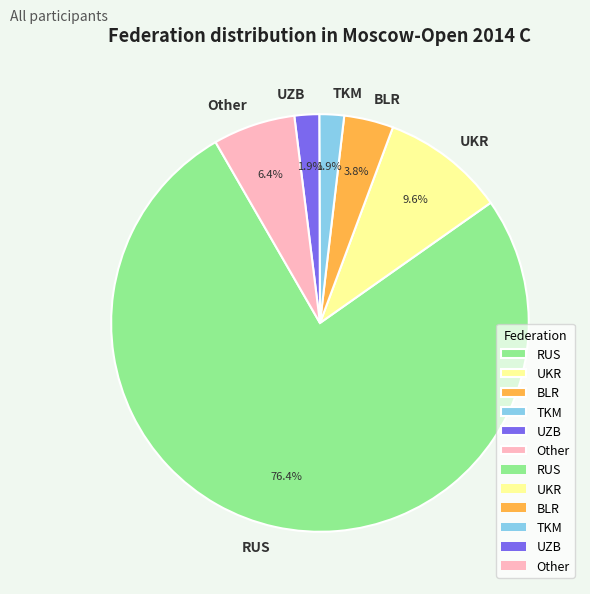

What is the largest slice in the pie chart?

RUS